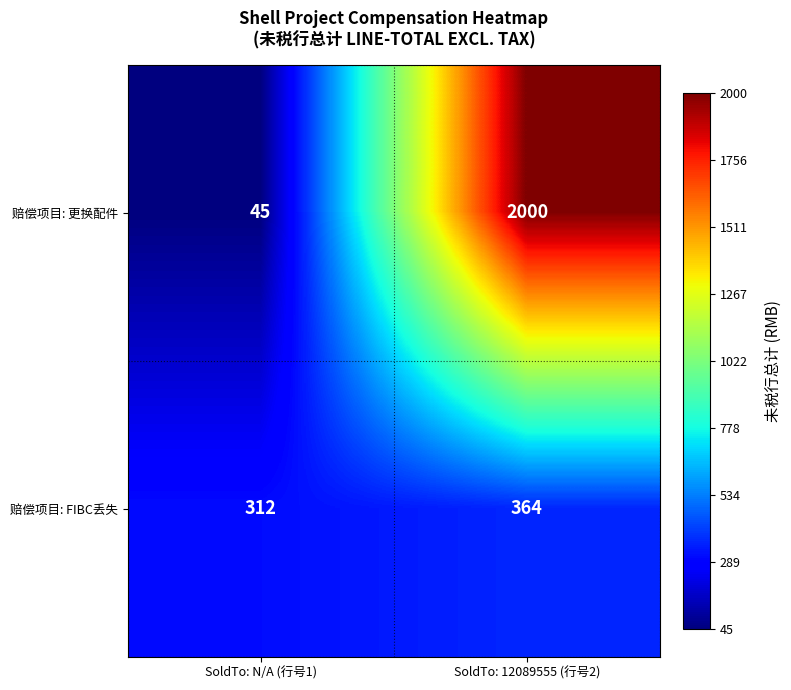

Rank the series by their maximum value, from highest to lowest.

赔偿项目: 更换配件, 赔偿项目: FIBC丢失